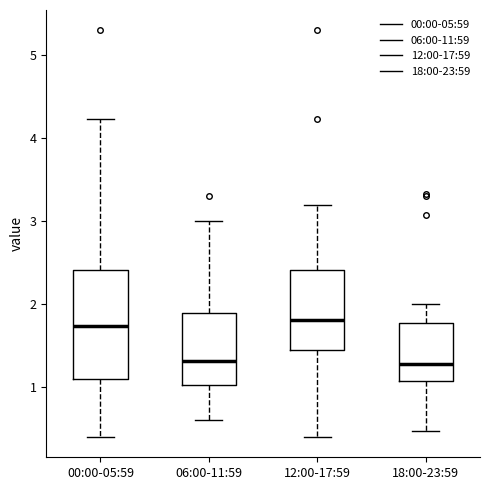

Reading left to right, read every box against the y-axis: the position of its median line, the range the box covers, and the ends of its whiskers. The values are not printed on the chart, so give them approximately, as read against the axis.

00:00-05:59: median 1.7, box 1.1 to 2.4, whiskers 0.4 to 4.2
06:00-11:59: median 1.3, box 1.0 to 1.9, whiskers 0.6 to 3.0
12:00-17:59: median 1.8, box 1.5 to 2.4, whiskers 0.4 to 3.2
18:00-23:59: median 1.3, box 1.1 to 1.8, whiskers 0.5 to 2.0